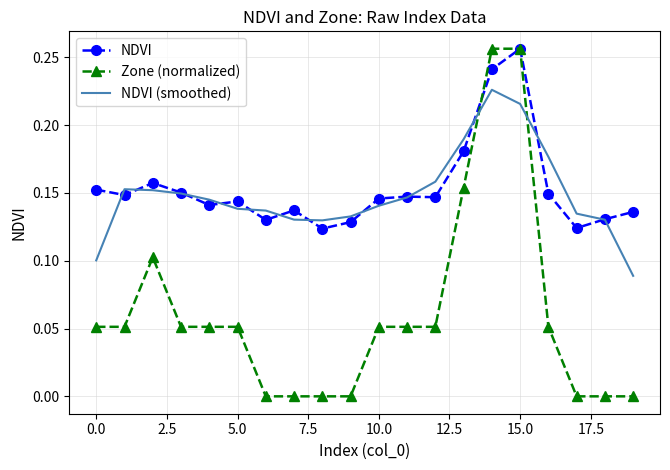

Which series has the largest range (max minus min)?

Zone (normalized)